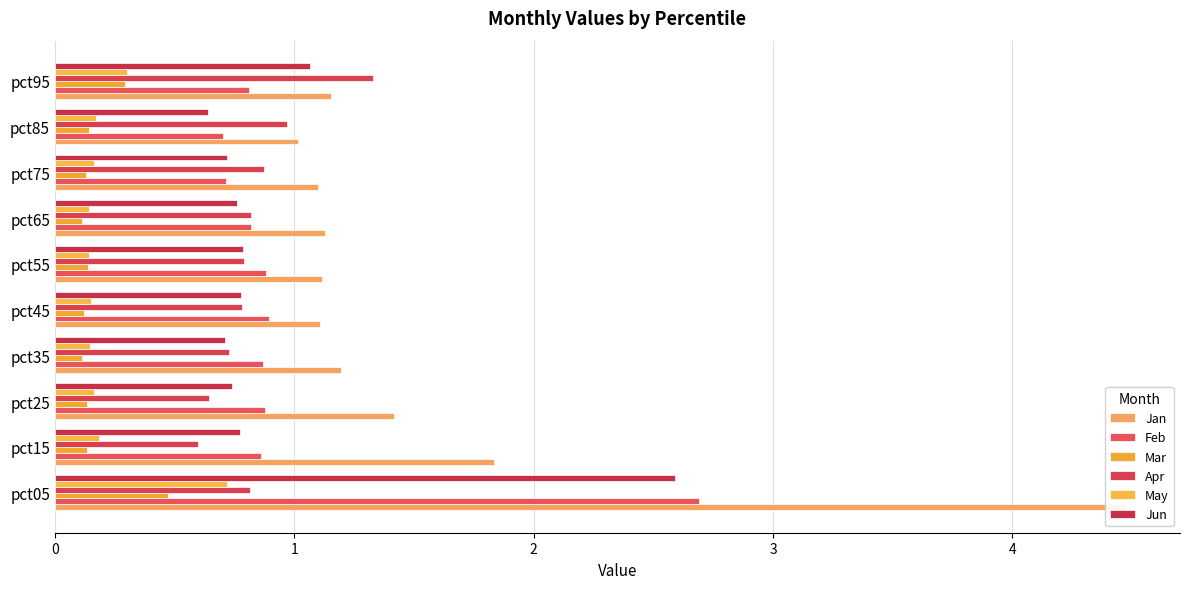

What is the sum of all May values?

2.3